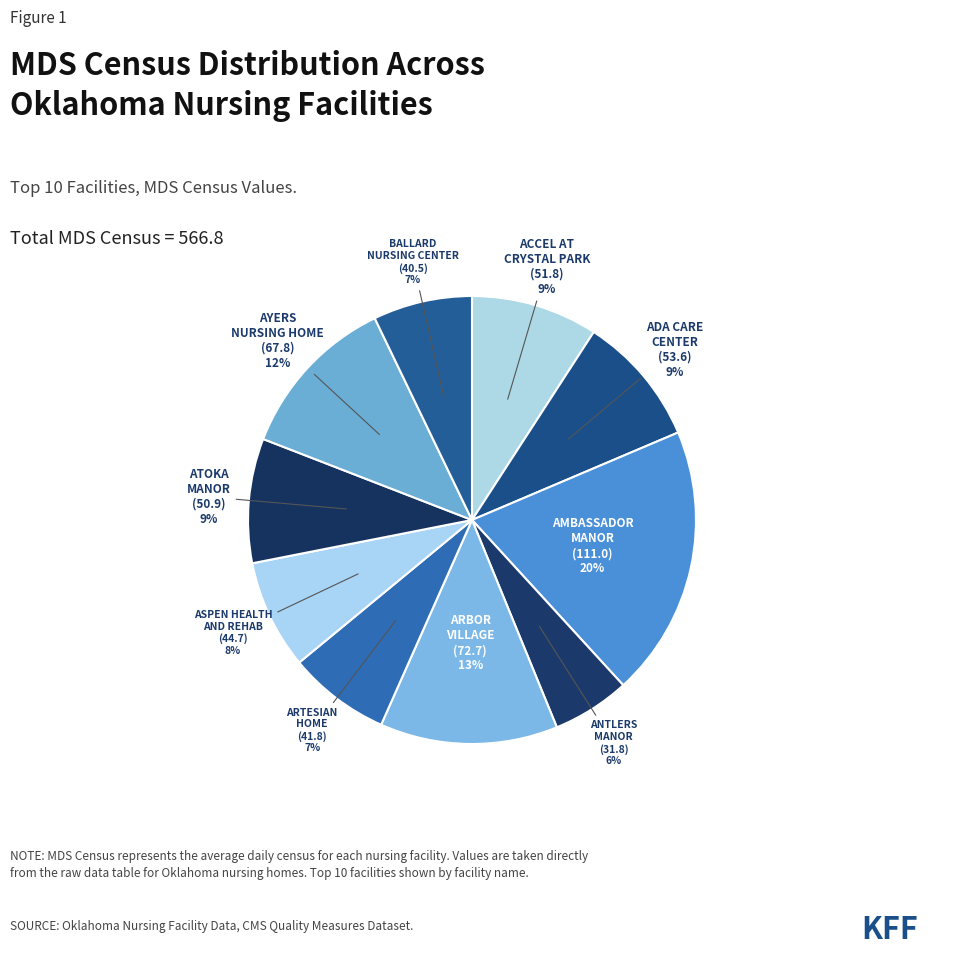

What is the largest slice in the pie chart?

AMBASSADOR MANOR